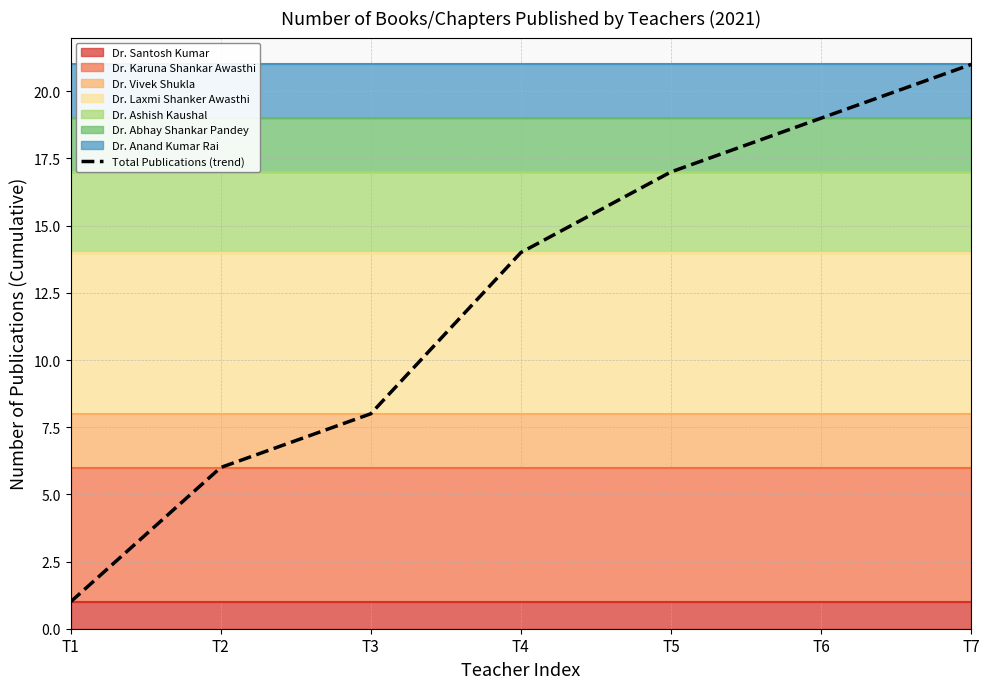

True or false: the data shows 29 at T7.

False